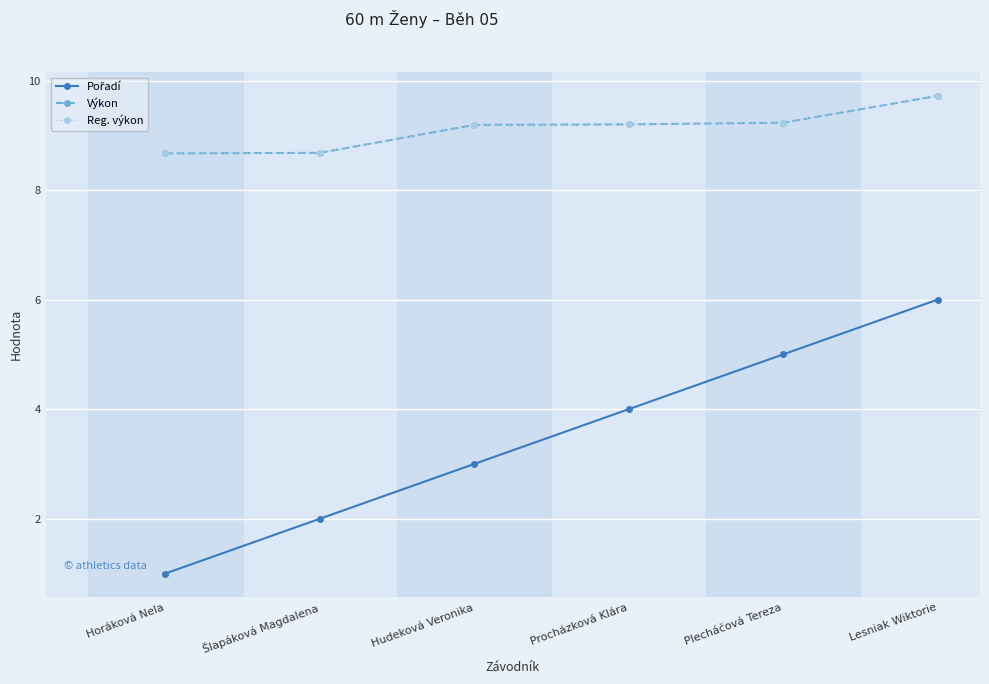

The Výkon series shows 9.2 at Hudeková Veronika. True or false?

True